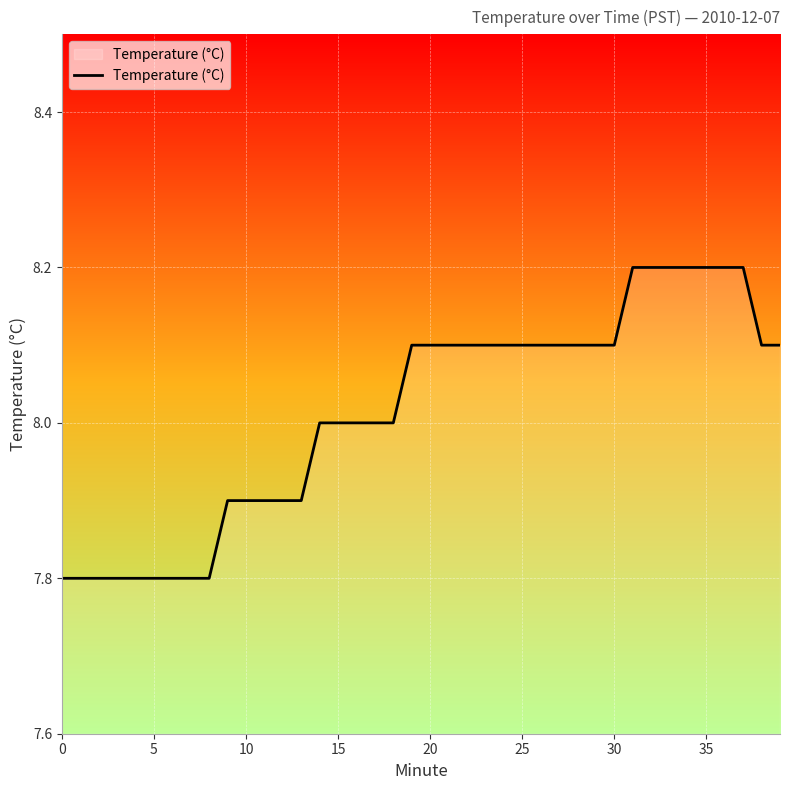

How many lines are shown in the chart?

1